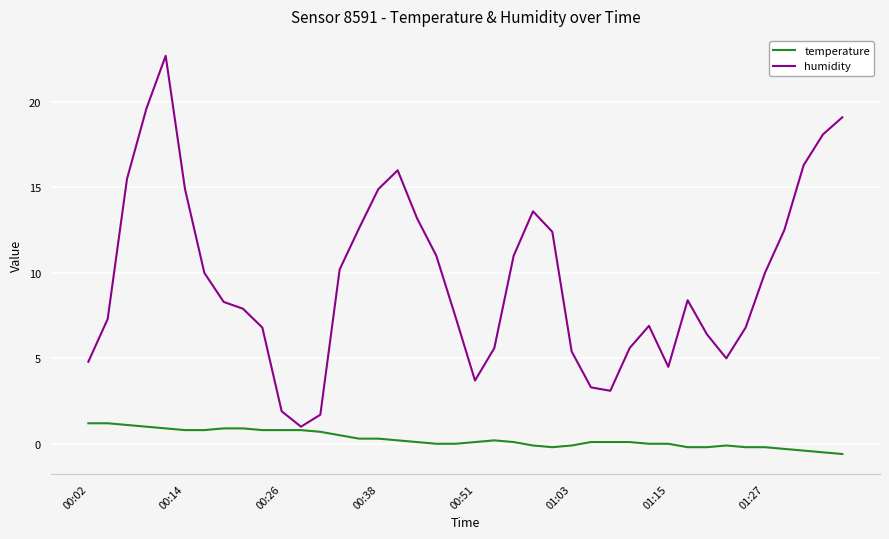

What is the difference between the maximum and second lowest values in the temperature series?

1.7